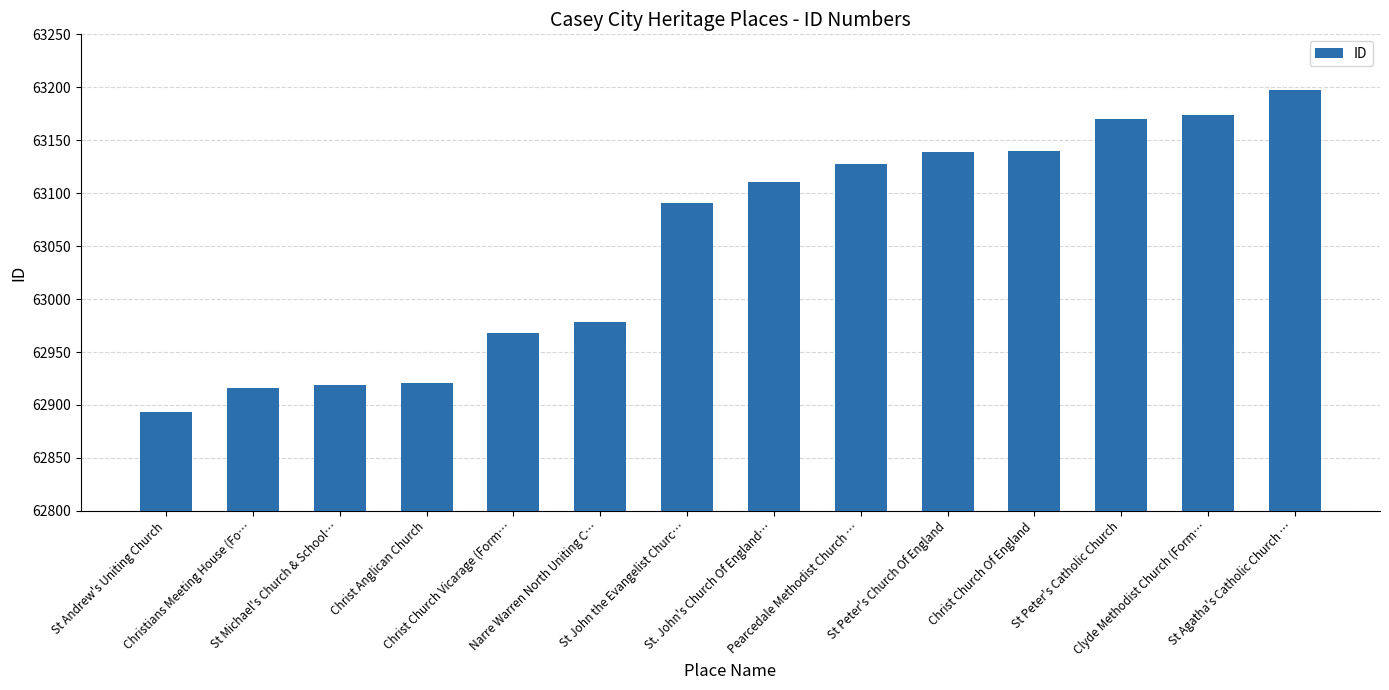

What is the minimum value shown in the chart?

62893